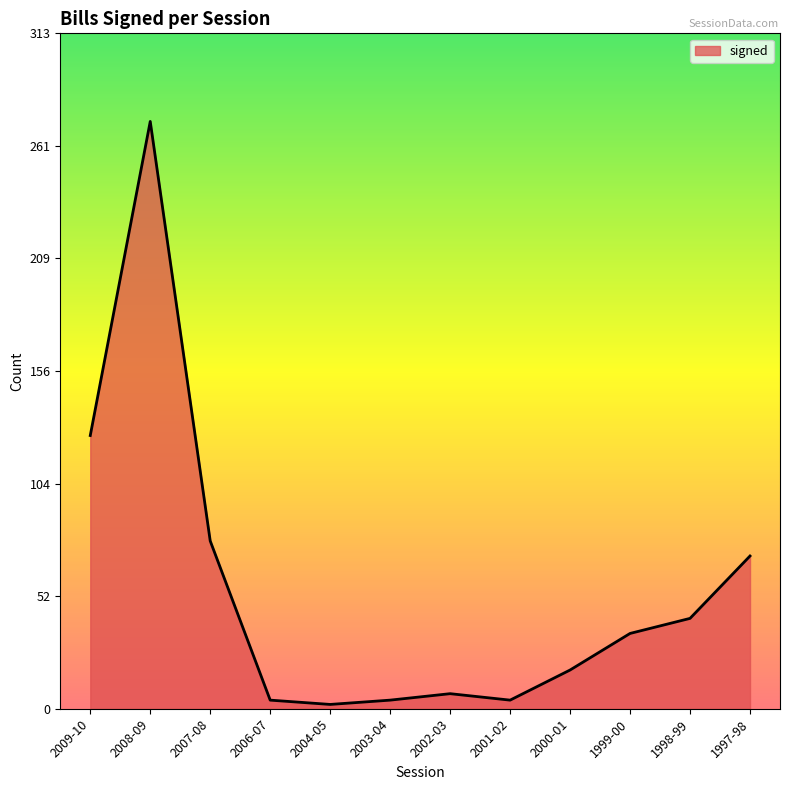

What is the difference between the second highest and minimum values?

125